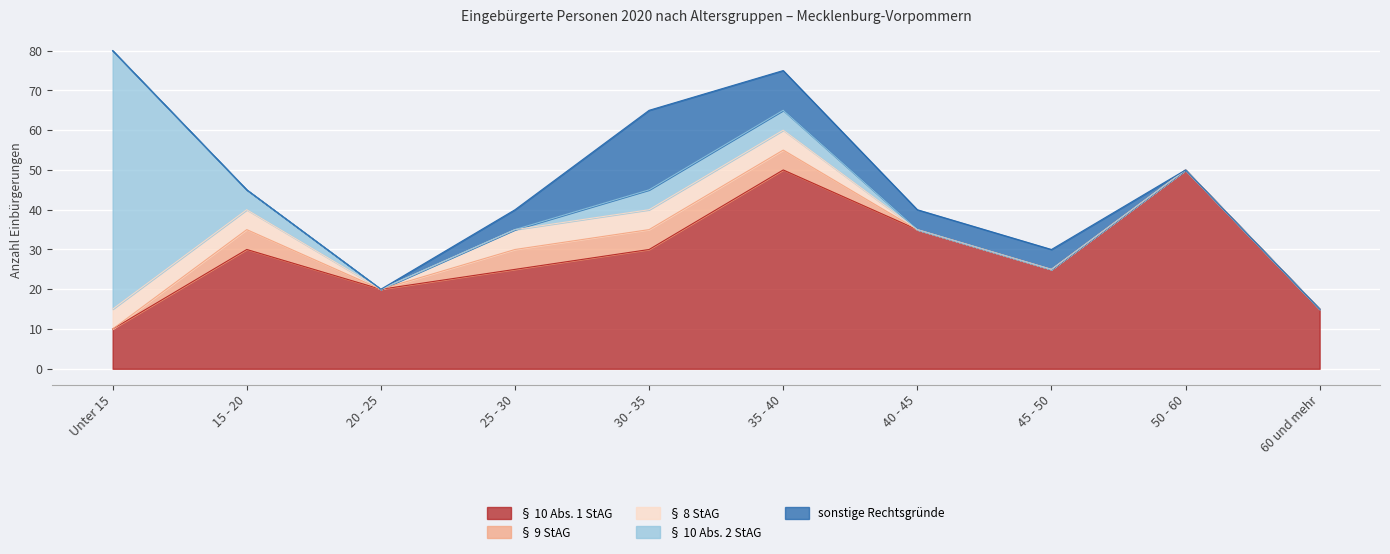

Is the value of § 10 Abs. 2 StAG at 60 und mehr greater than the value of § 10 Abs. 1 StAG at 20 - 25?

No